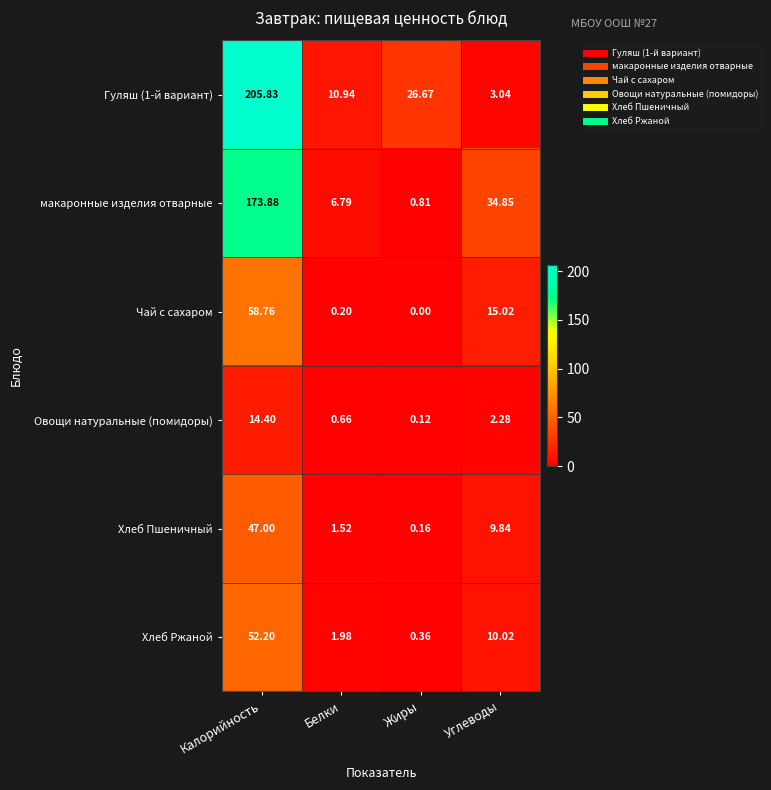

Is the value of Хлеб Пшеничный at Углеводы greater than the value of Гуляш (1-й вариант) at Белки?

No